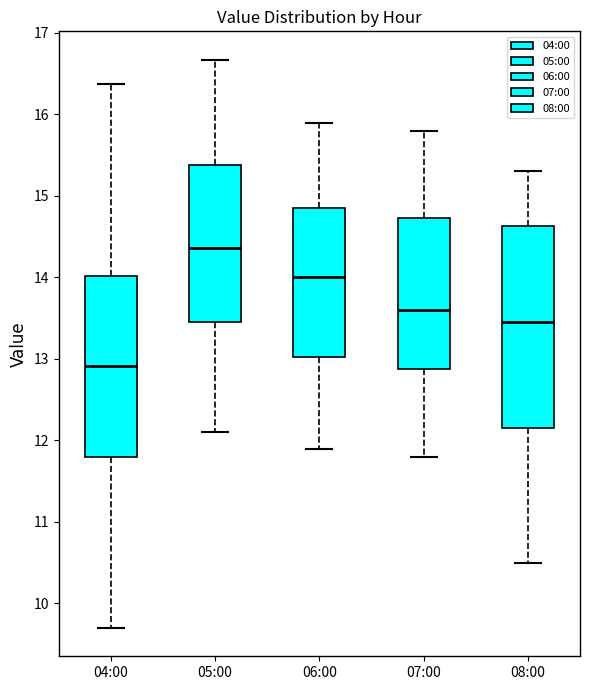

Where is the upper edge of the box for 08:00 on the y-axis? The values are not printed on the chart, so give them approximately, as read against the axis.

14.6